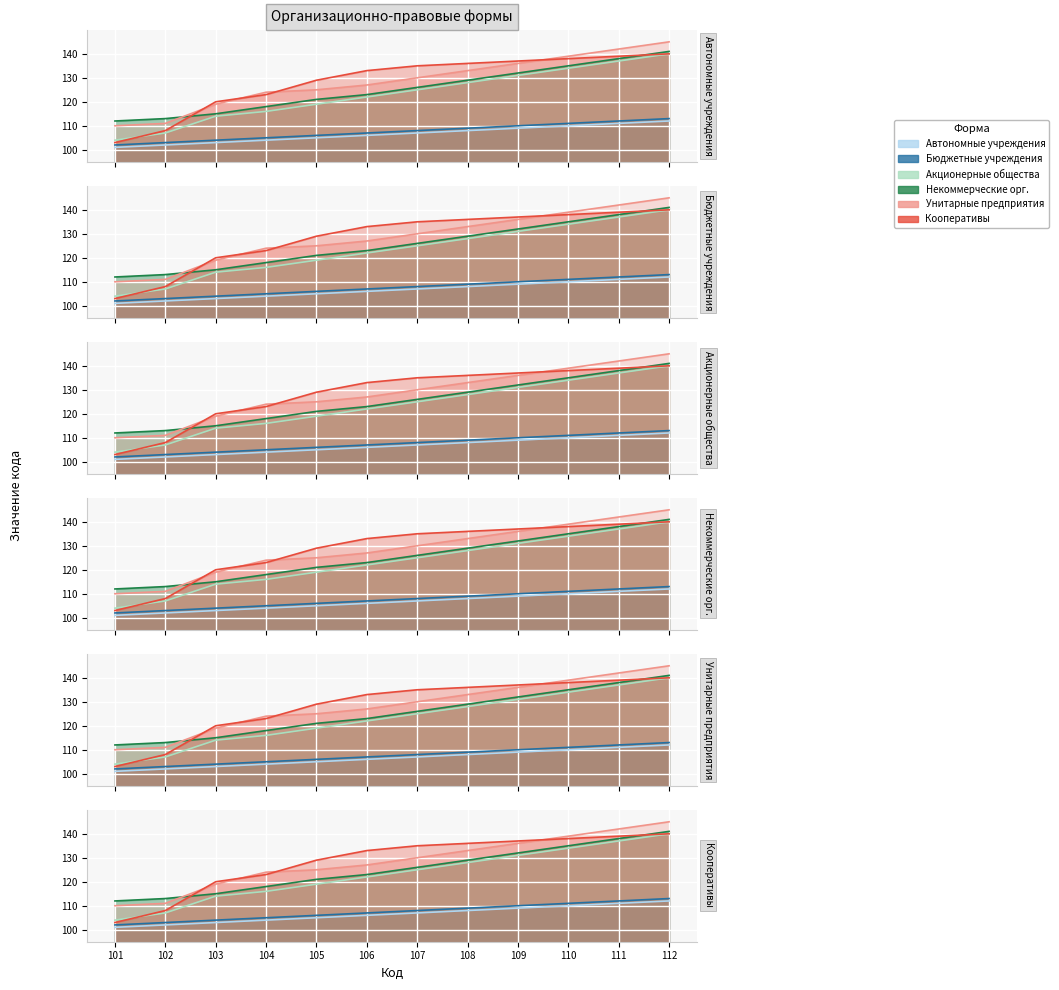

What is the average value of the Акционерные общества series?

123